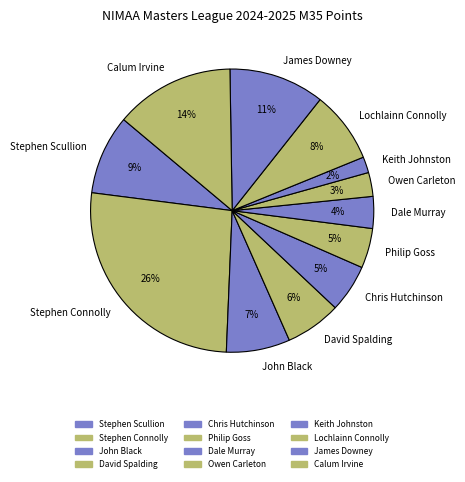

Count the number of slices in the pie.

12